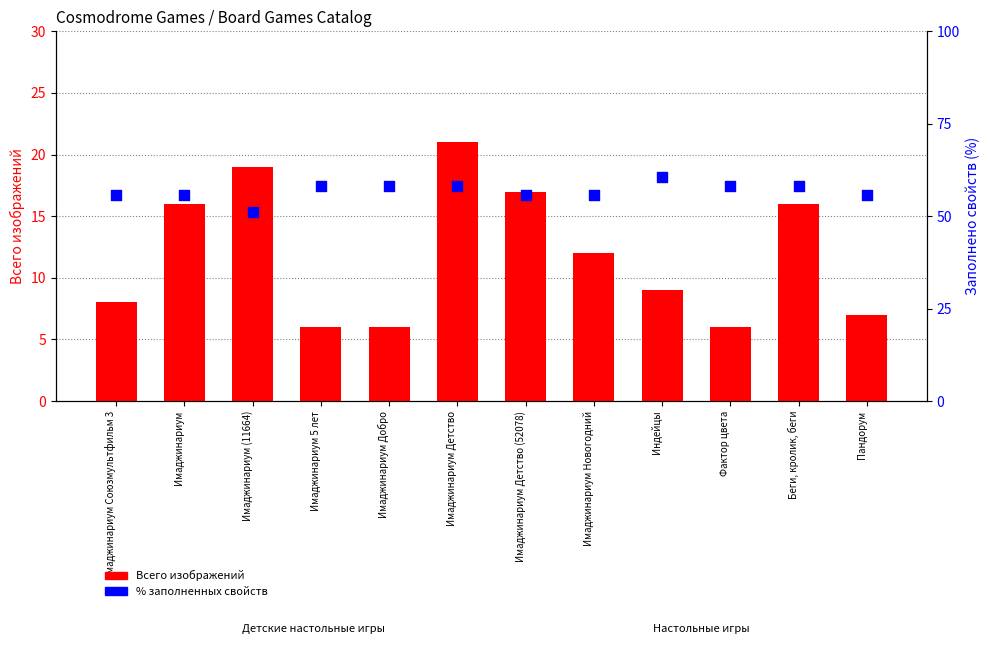

Which series reaches the maximum Y coordinate?

% заполненных свойств